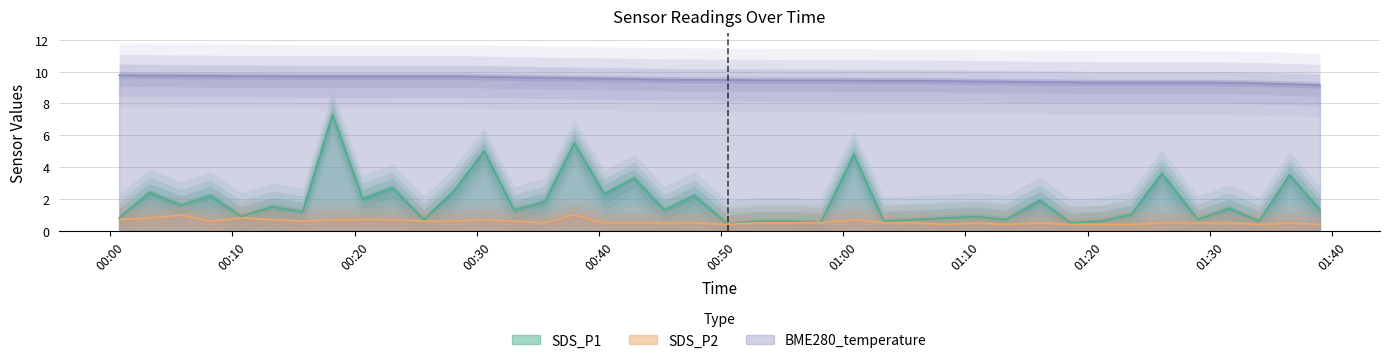

True or false: SDS_P1 and SDS_P2 intersect in this chart.

False